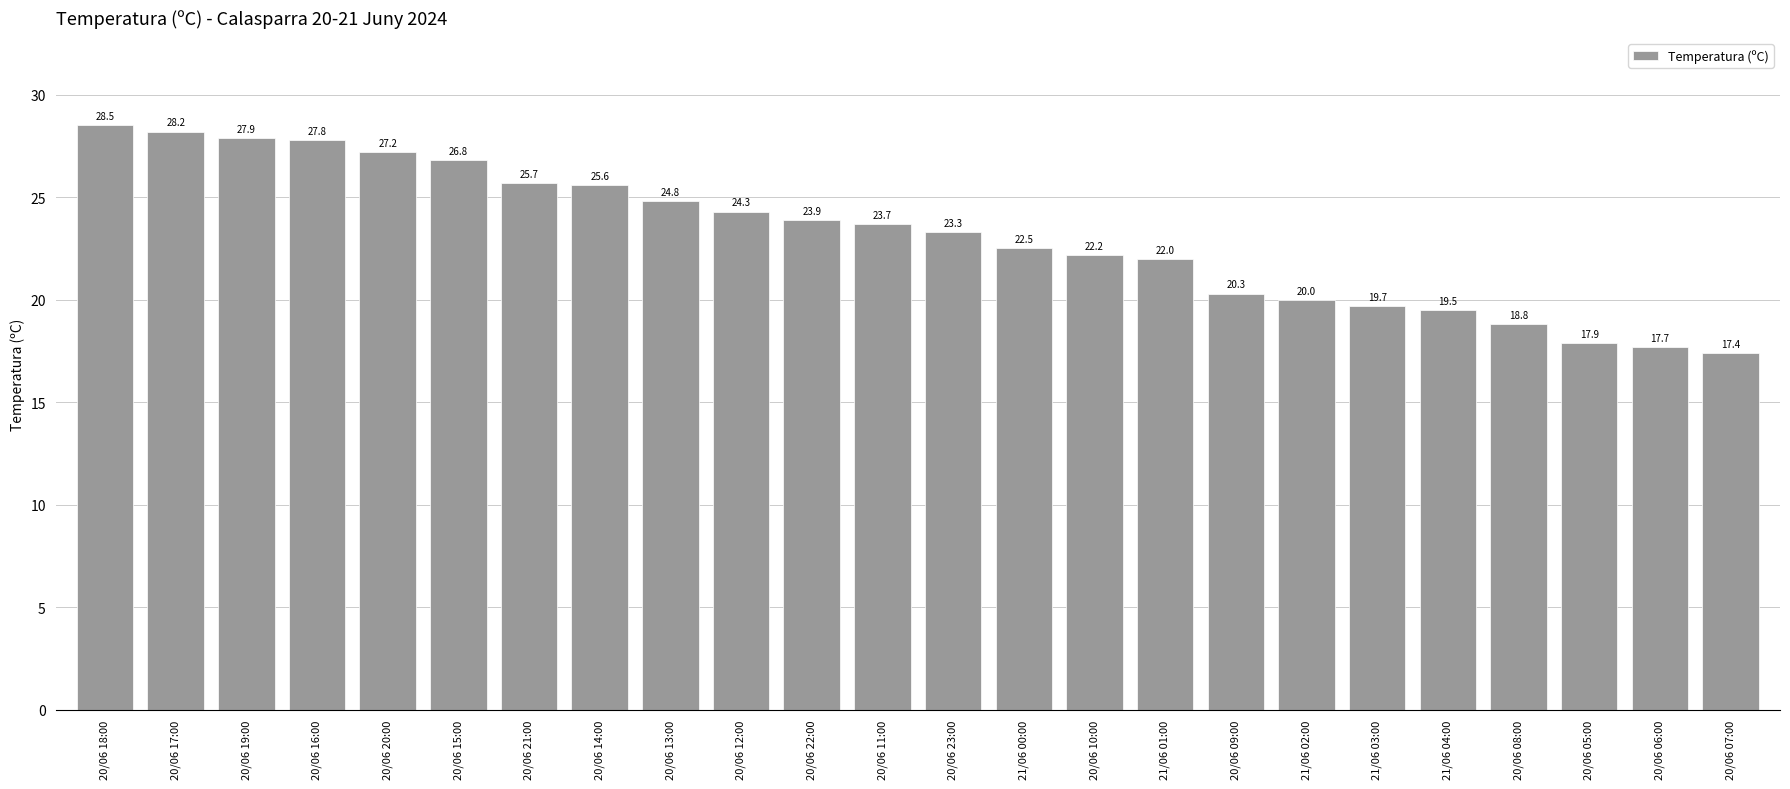

How many bars are there in total?

24